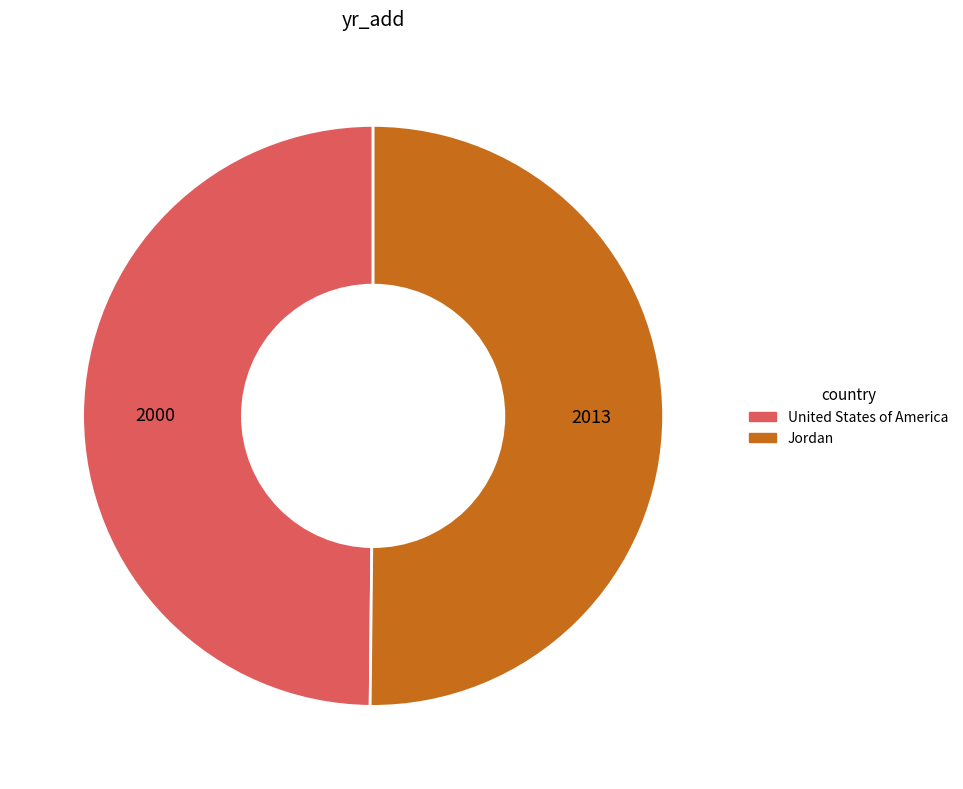

The United States of America slice represents 62% of the pie. True or false?

False